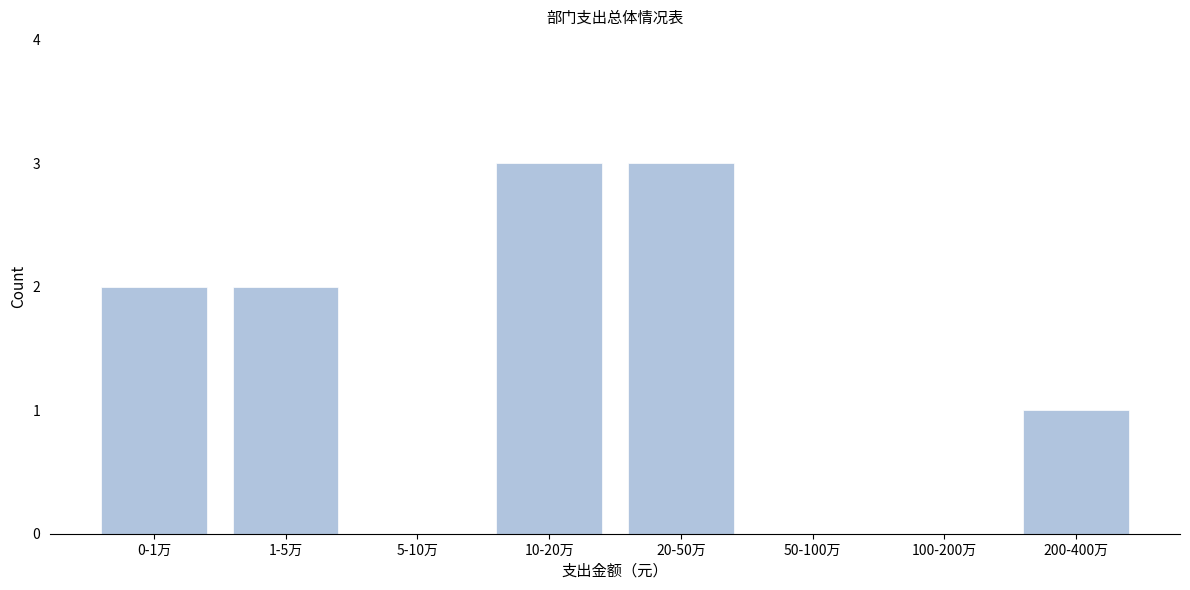

Reading right to left, transcribe all the data shown in this chart.

200-400万=1	100-200万=0	50-100万=0	20-50万=3	10-20万=3	5-10万=0	1-5万=2	0-1万=2